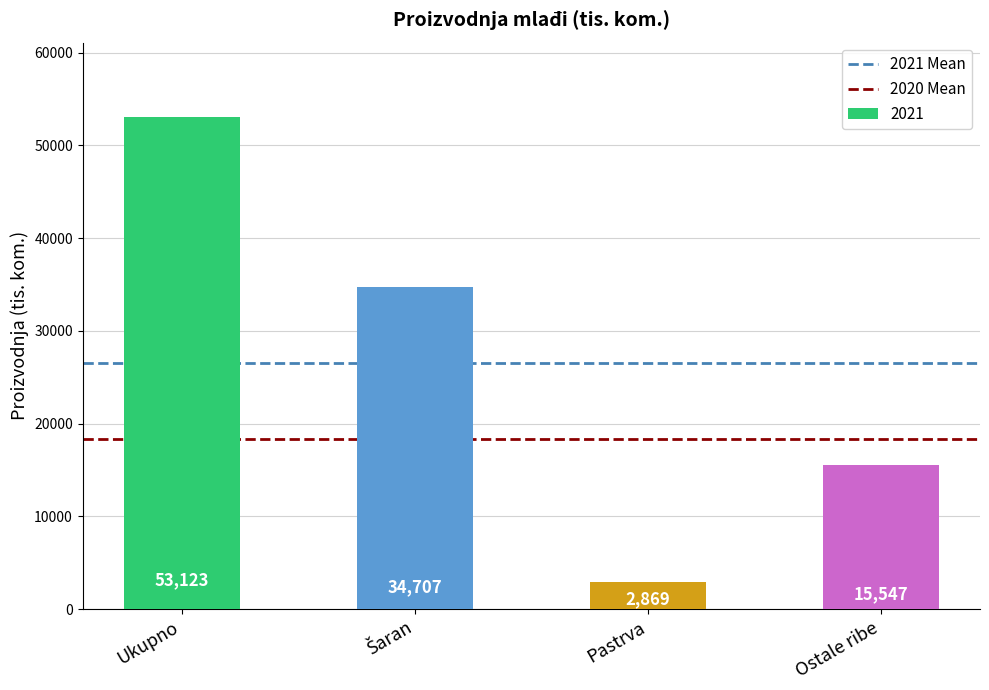

Reading left to right, extract all data points from this chart.

53123	34707	2869	15547